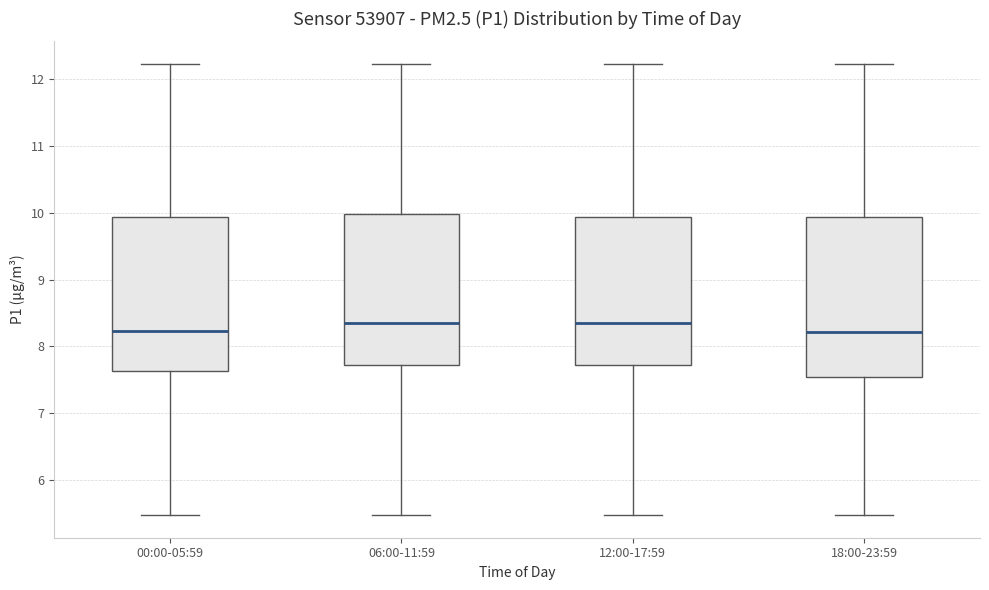

Reading left to right, transcribe this box plot: for each box, give where its median line is, the range the box spans, and where its two whiskers end, as read against the y-axis. The values are not printed on the chart, so give them approximately, as read against the axis.

00:00-05:59: median 8.2, box 7.6 to 9.9, whiskers 5.5 to 12.2
06:00-11:59: median 8.4, box 7.7 to 10.0, whiskers 5.5 to 12.2
12:00-17:59: median 8.4, box 7.7 to 9.9, whiskers 5.5 to 12.2
18:00-23:59: median 8.2, box 7.5 to 9.9, whiskers 5.5 to 12.2